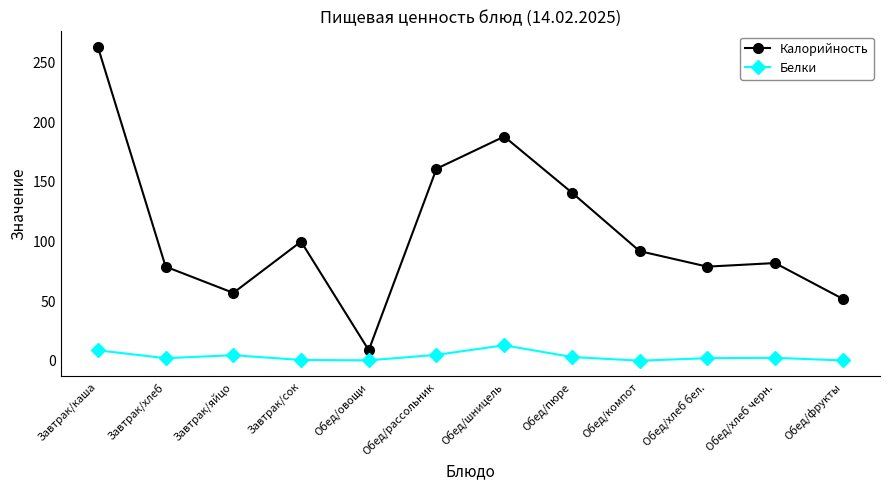

In Белки, how many points are higher than both neighbors (excluding endpoints)?

3